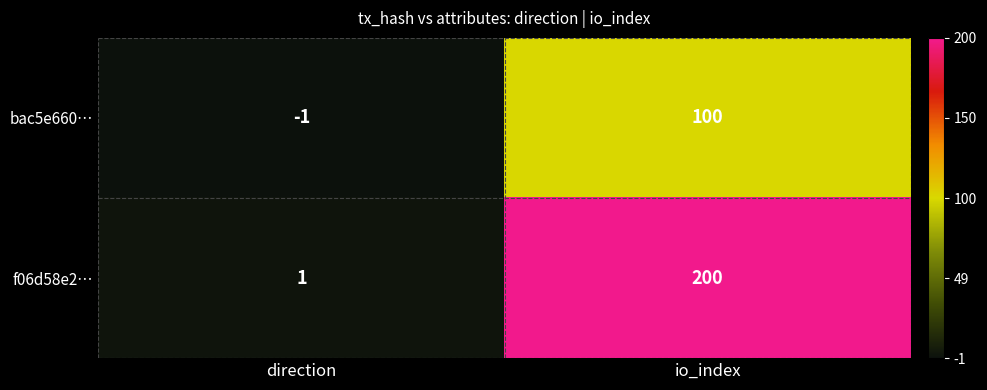

How many data points does each series have?

2